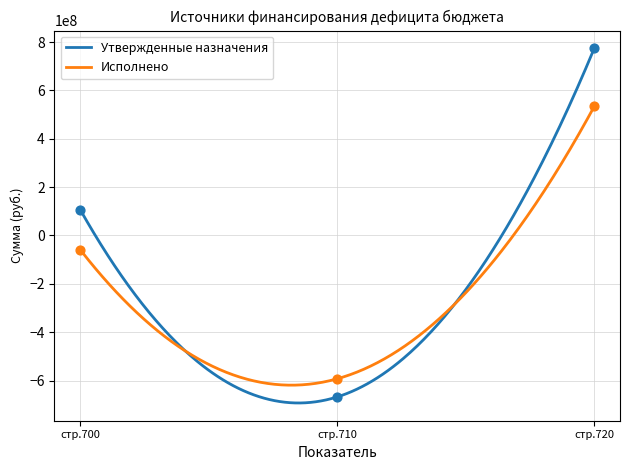

At how many categories does at least one series exceed -332822683?

2